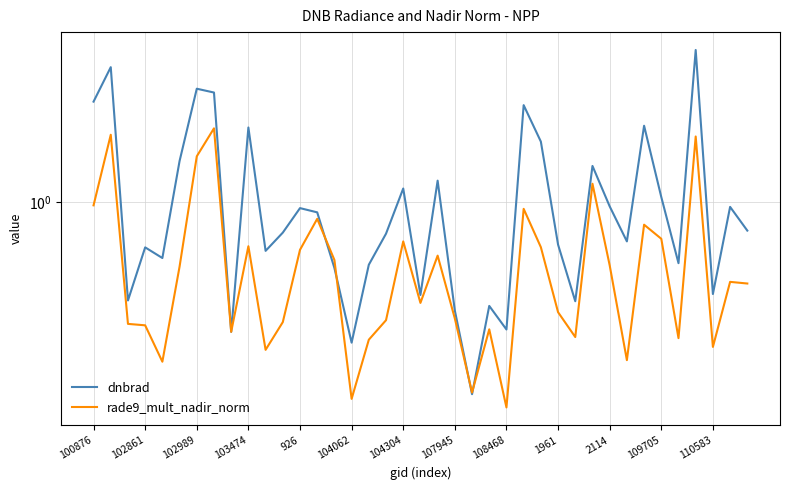

Read the dnbrad value at 26.

1.3